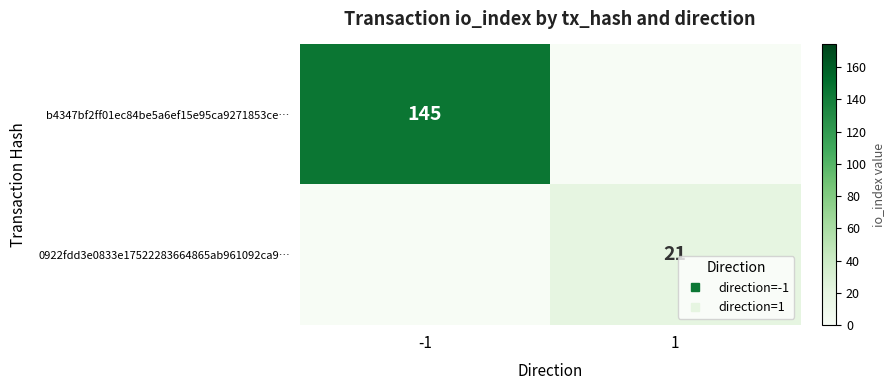

How many data points in b4347bf2ff01ec84be5a6ef15e95ca9271853ce… are less than 145?

1